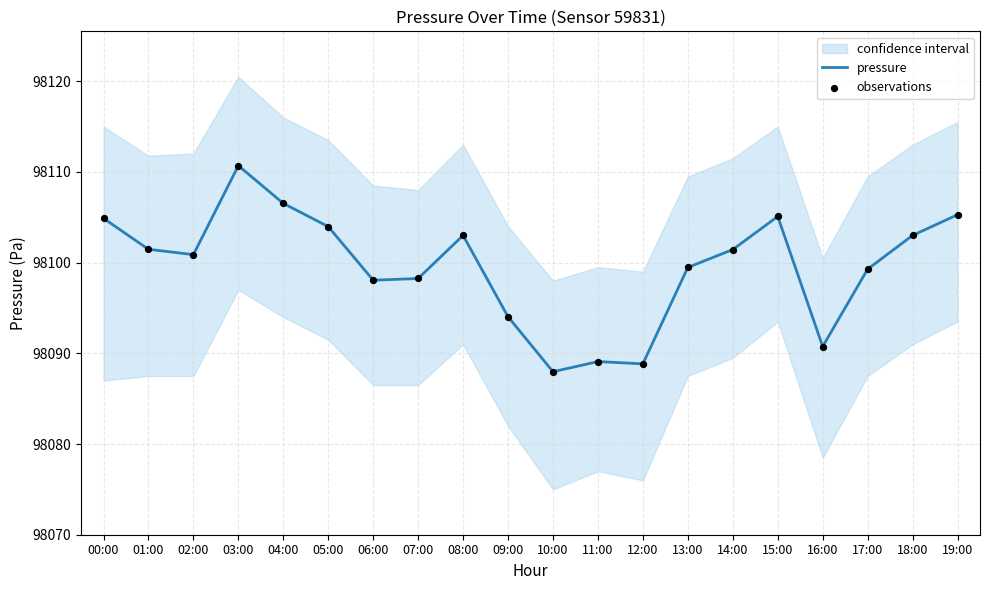

Which series has the largest Y range (max minus min)?

pressure